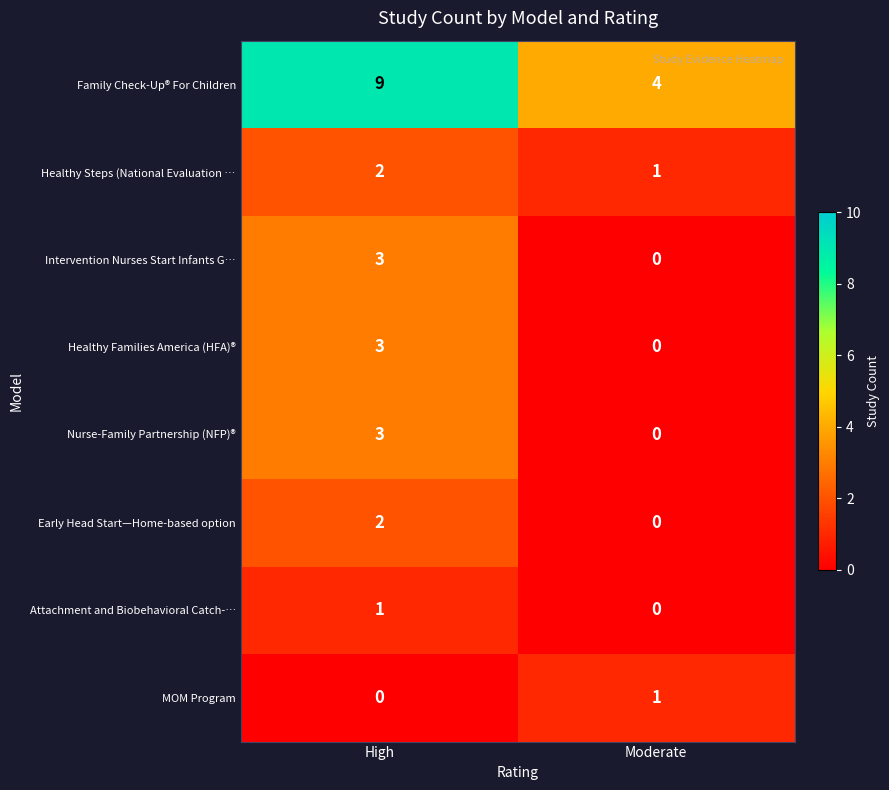

True or false: Family Check-Up® For Children has a value of 4 at Moderate.

True